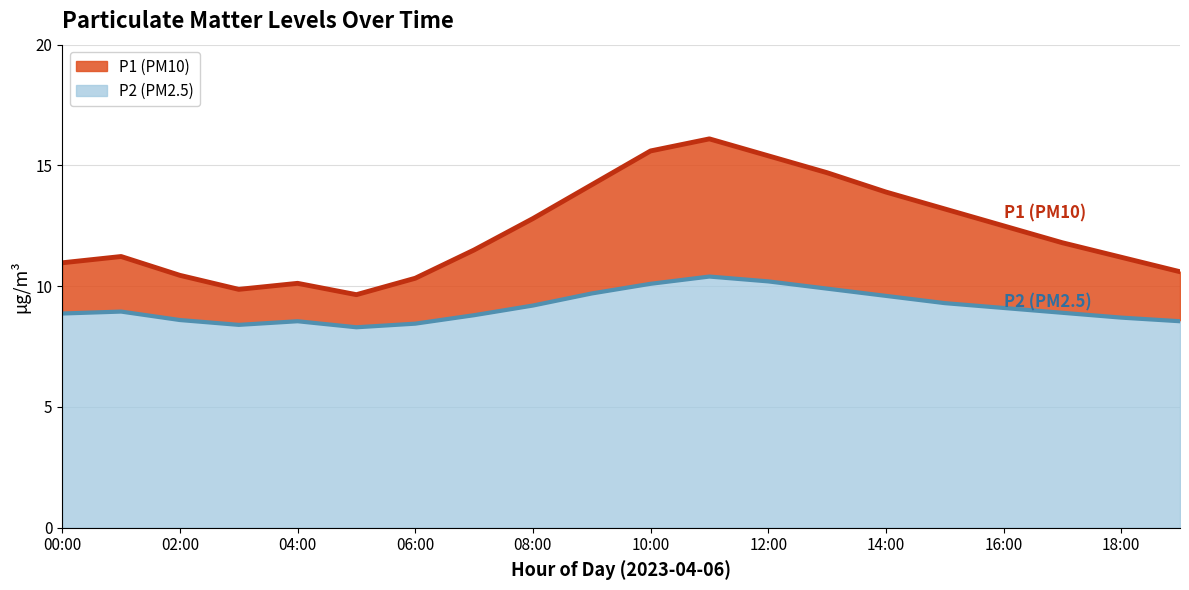

How many series are shown in this chart?

2